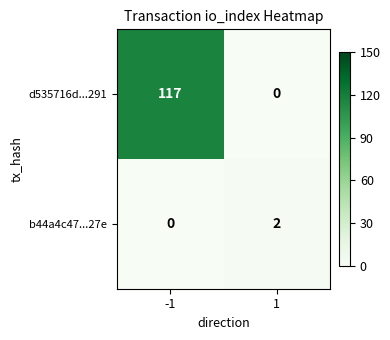

Which series has the largest total across all categories?

d535716d...291